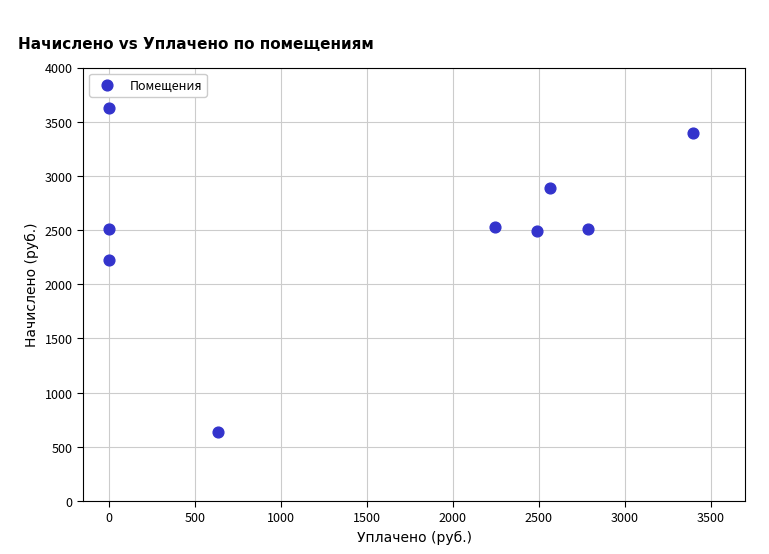

What is the average X value?

1568.7